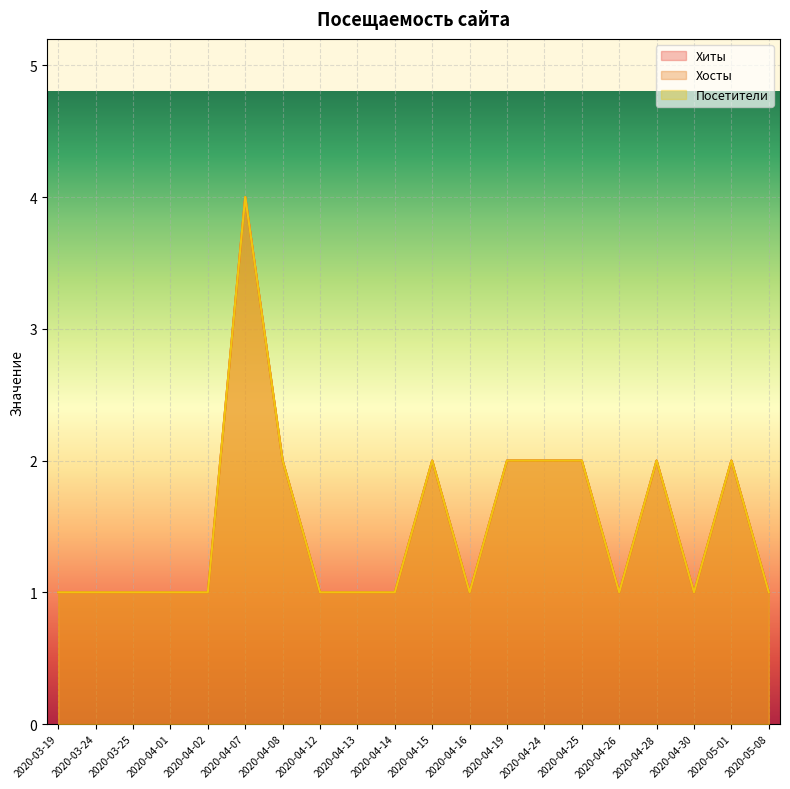

What is the smallest value displayed?

1